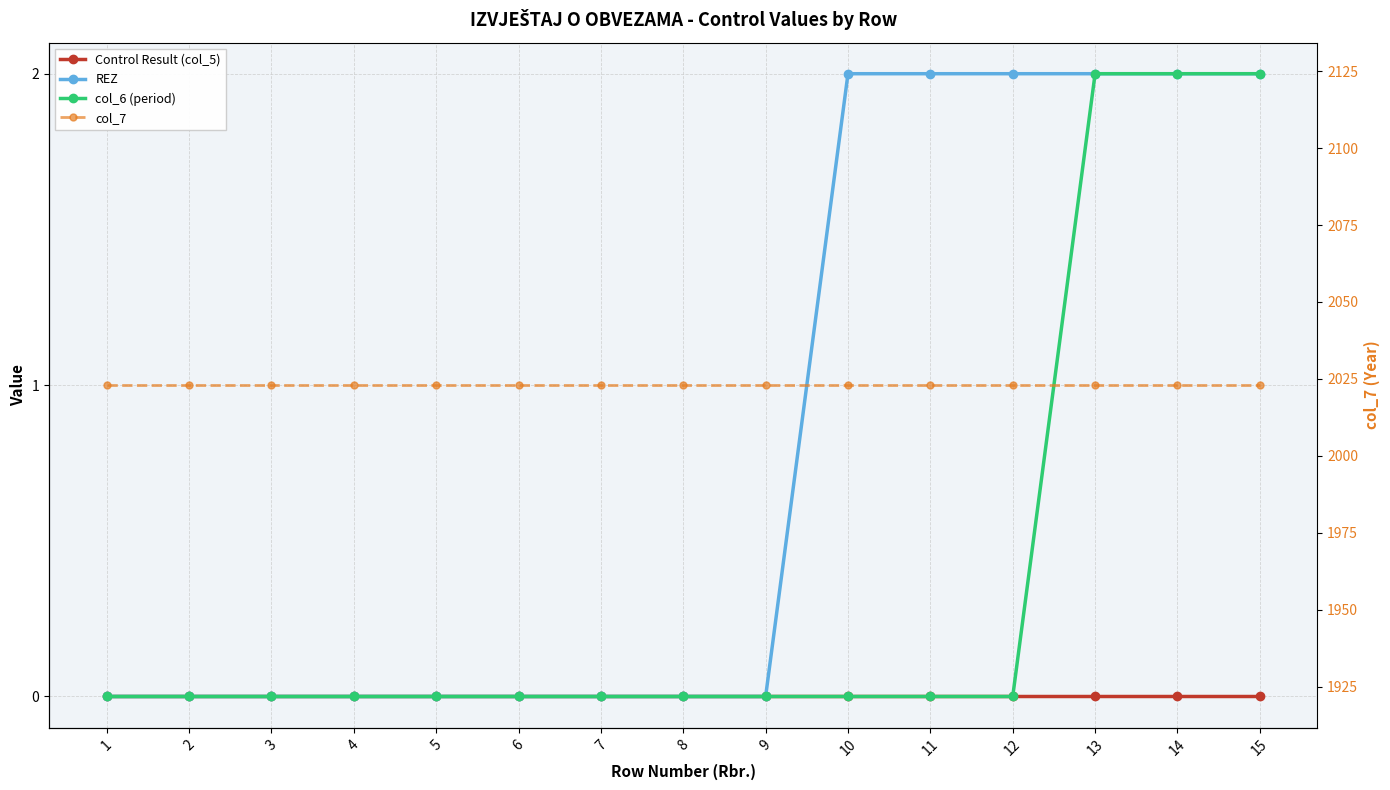

True or false: Control Result (col_5) and col_7 cross at least once.

False